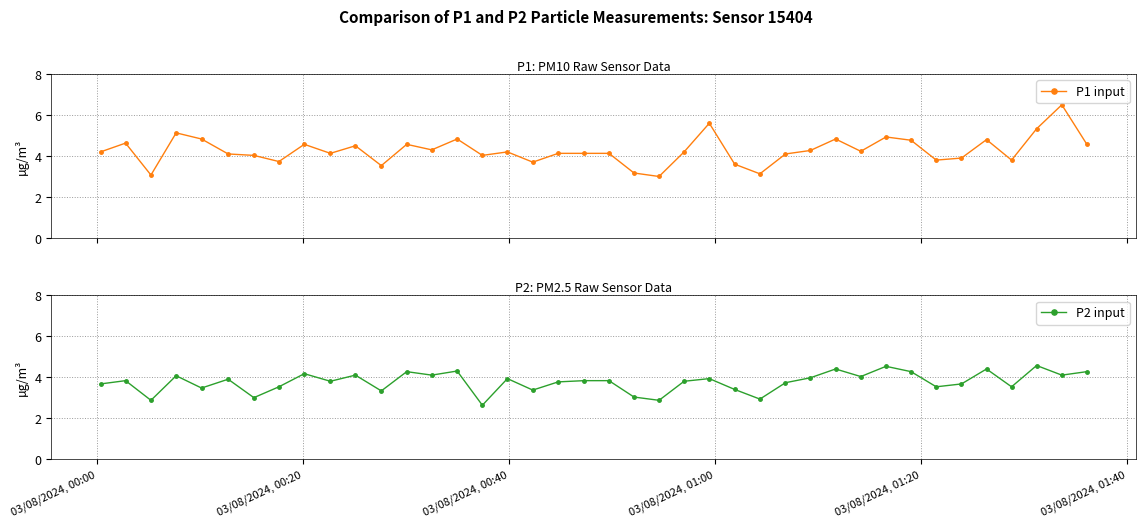

What is the value of the P1 input point at the 34th from the left?

3.8